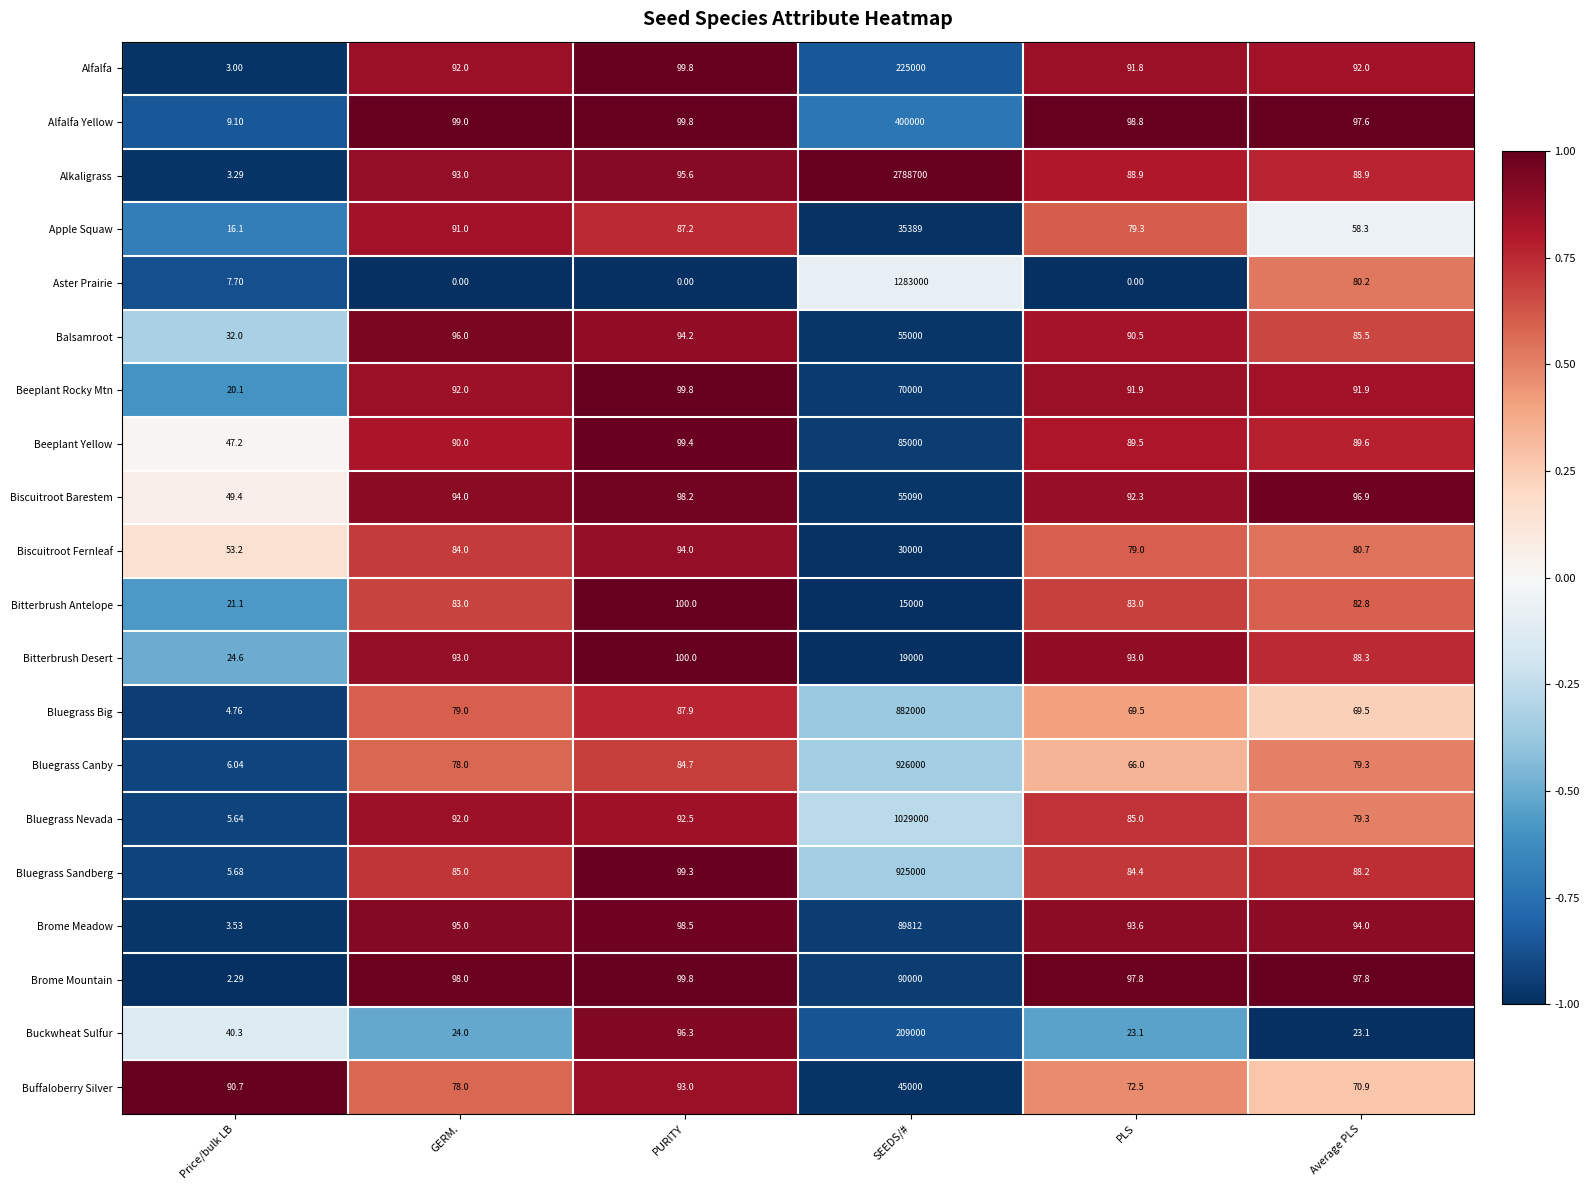

At which label does Brome Mountain reach its peak?

SEEDS/#